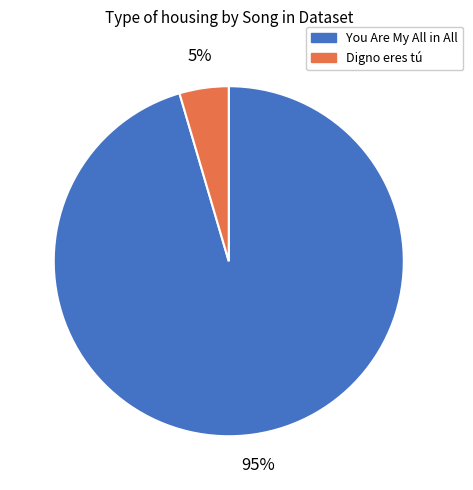

The You Are My All in All slice represents 95% of the pie. True or false?

True